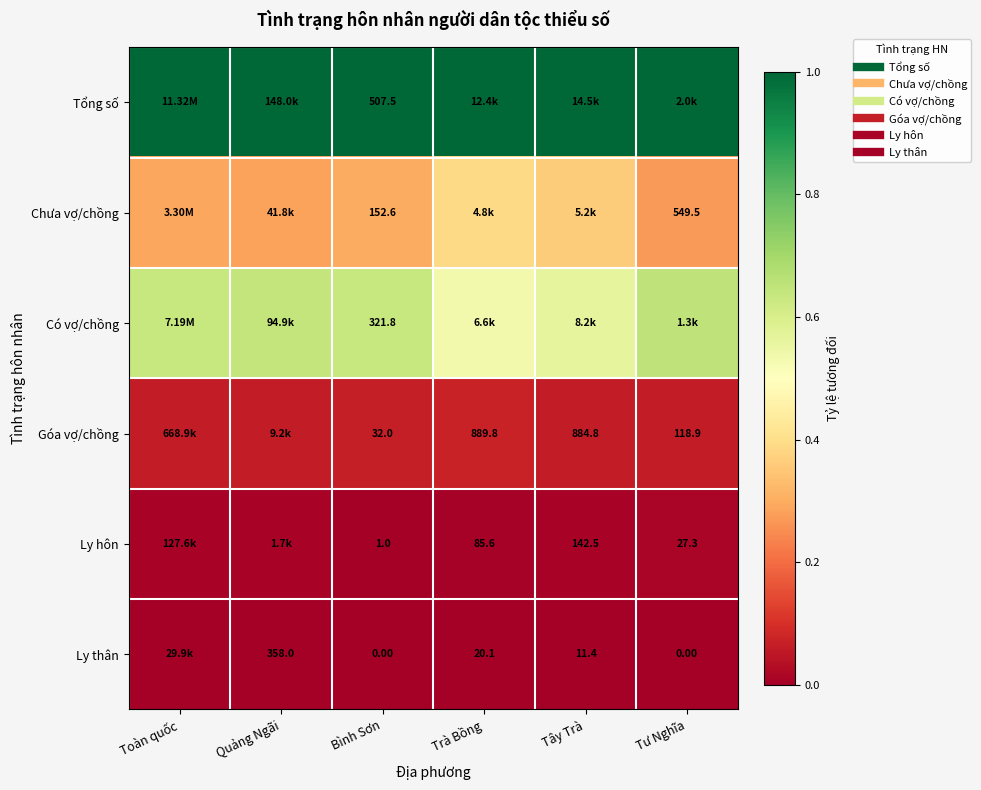

At which label is Tổng số closest to 1?

Toàn quốc